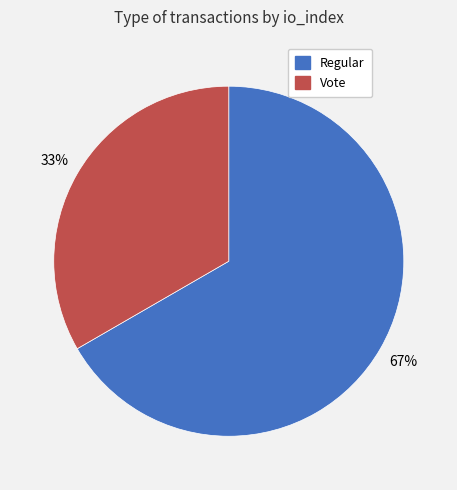

Is the sum of Regular and Vote greater than half?

Yes